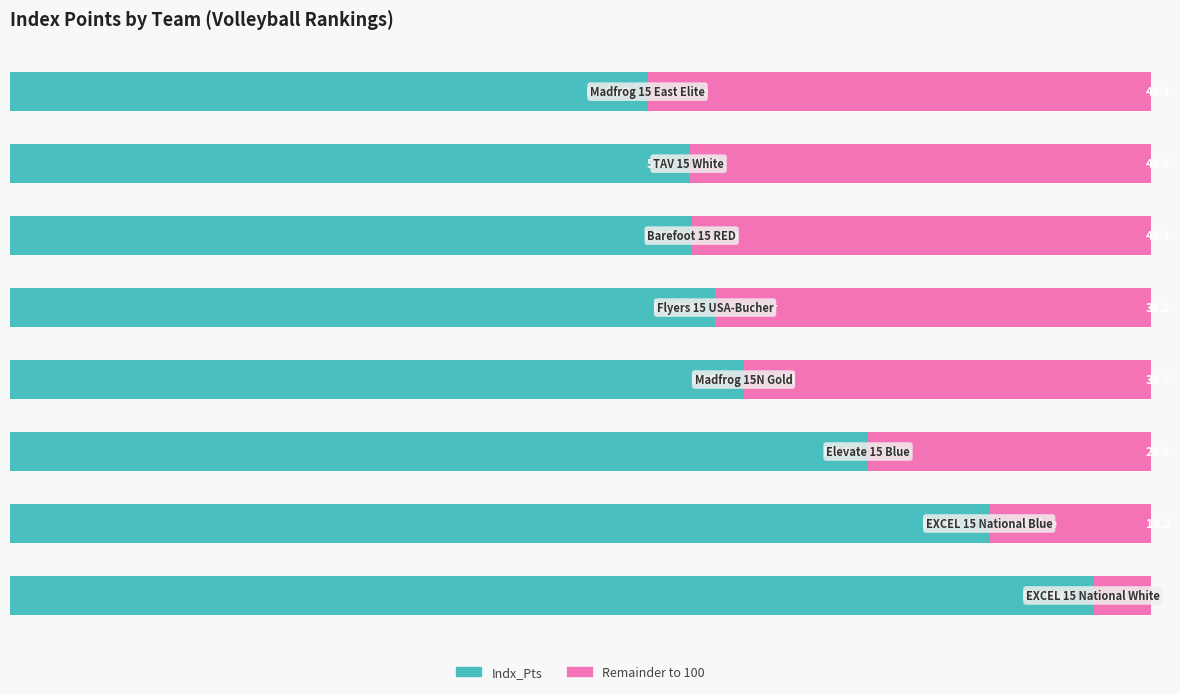

Count the number of categories in the chart.

8